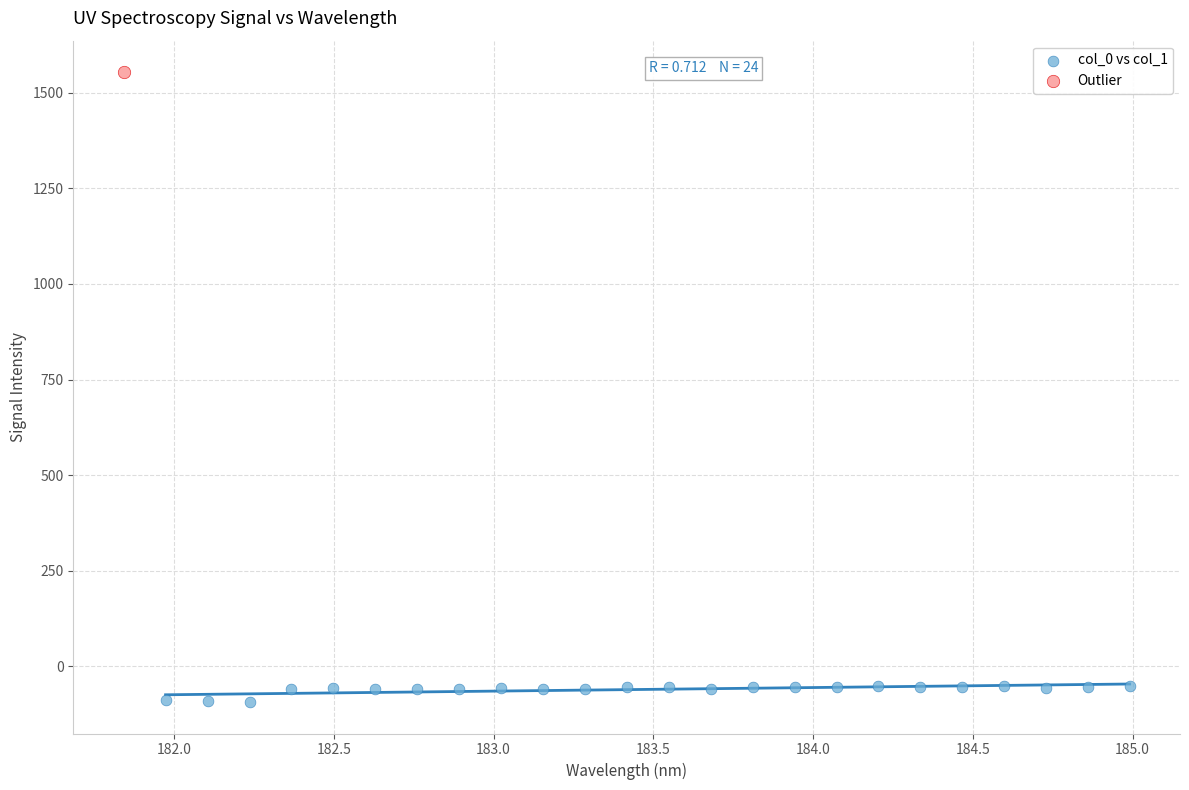

What are all the series names shown in the legend?

col_0 vs col_1, Outlier